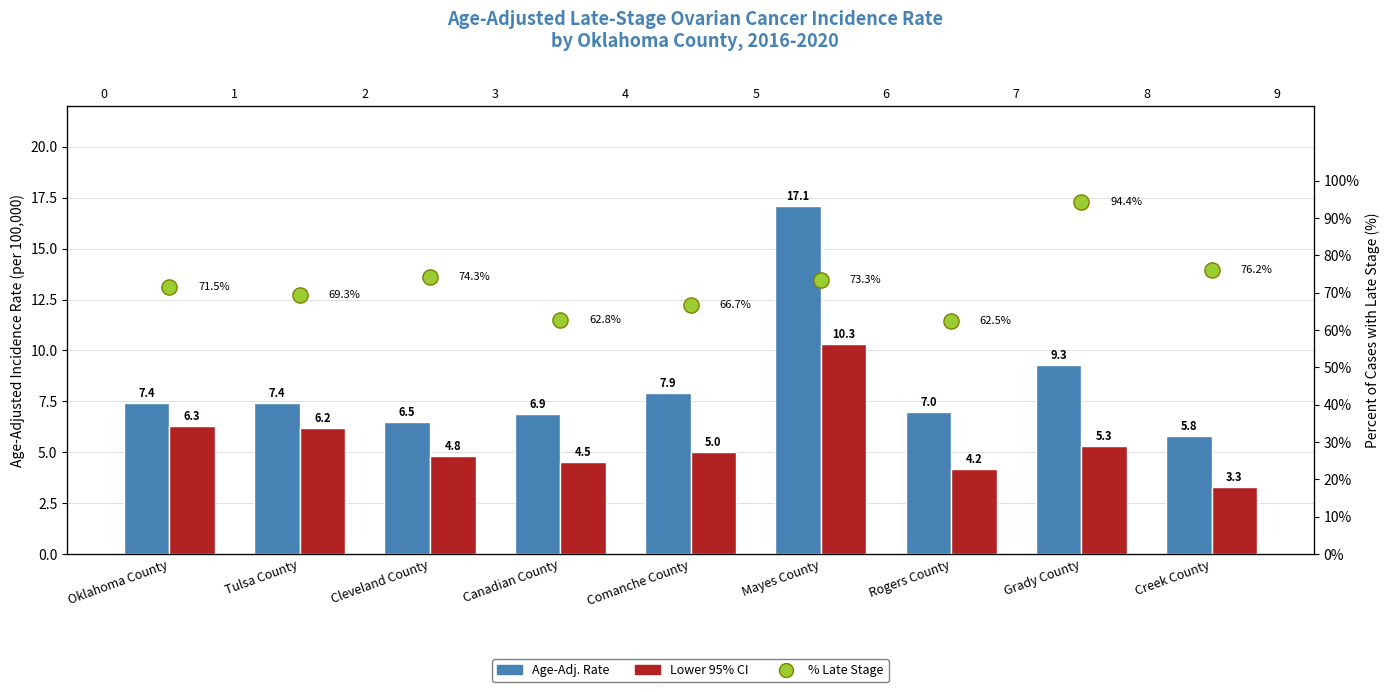

Which series has the largest total across all categories?

% Late Stage